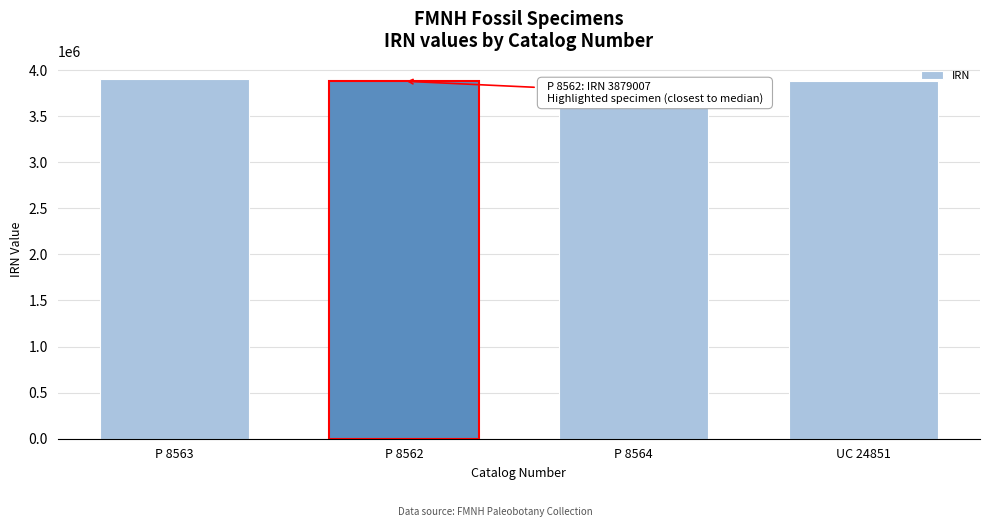

Approximately how many times larger is the value at UC 24851 compared to P 8564?

1.0